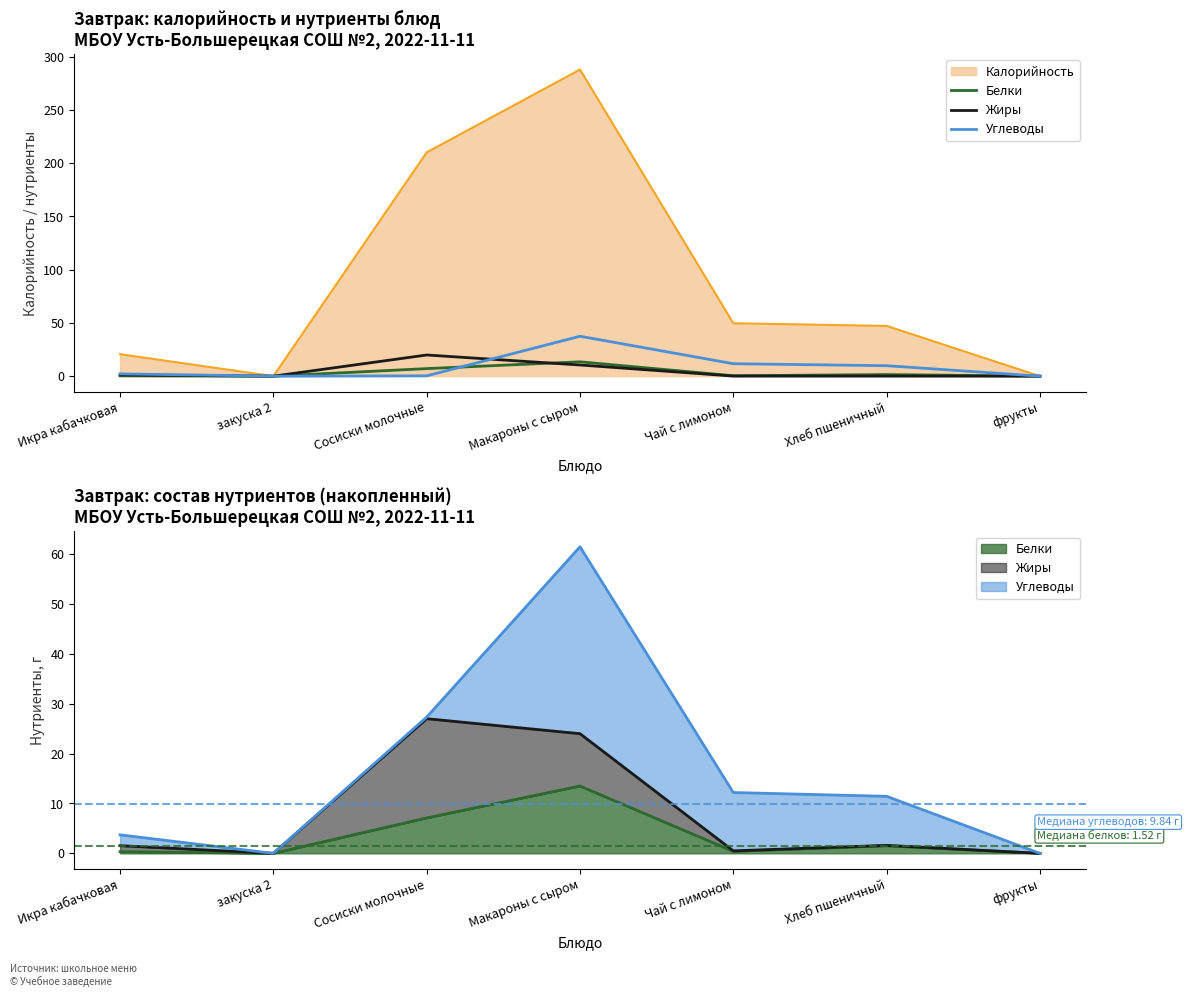

What position from the left is фрукты?

7